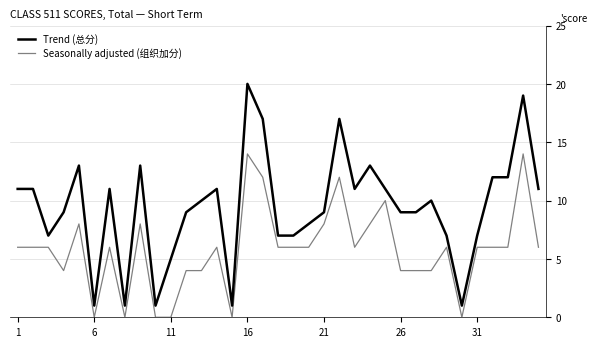

Which series has the largest range (max minus min)?

Trend (总分)